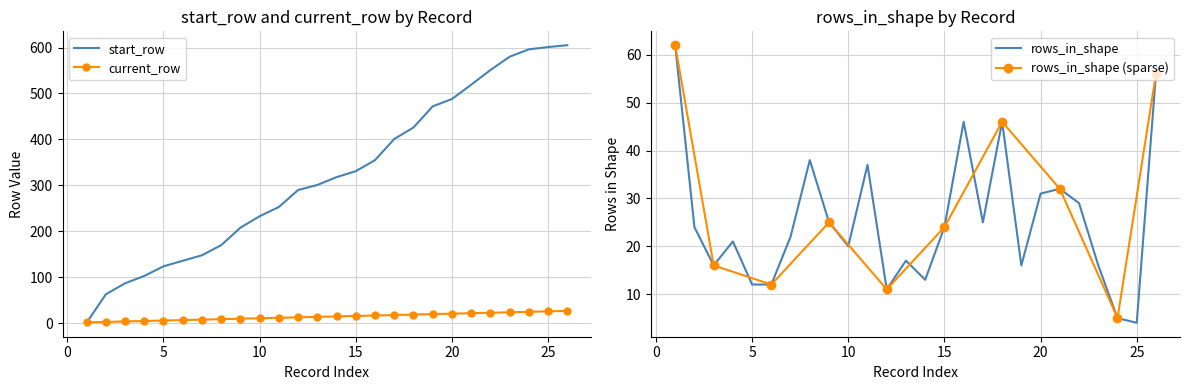

Which series has the largest total across all categories?

start_row